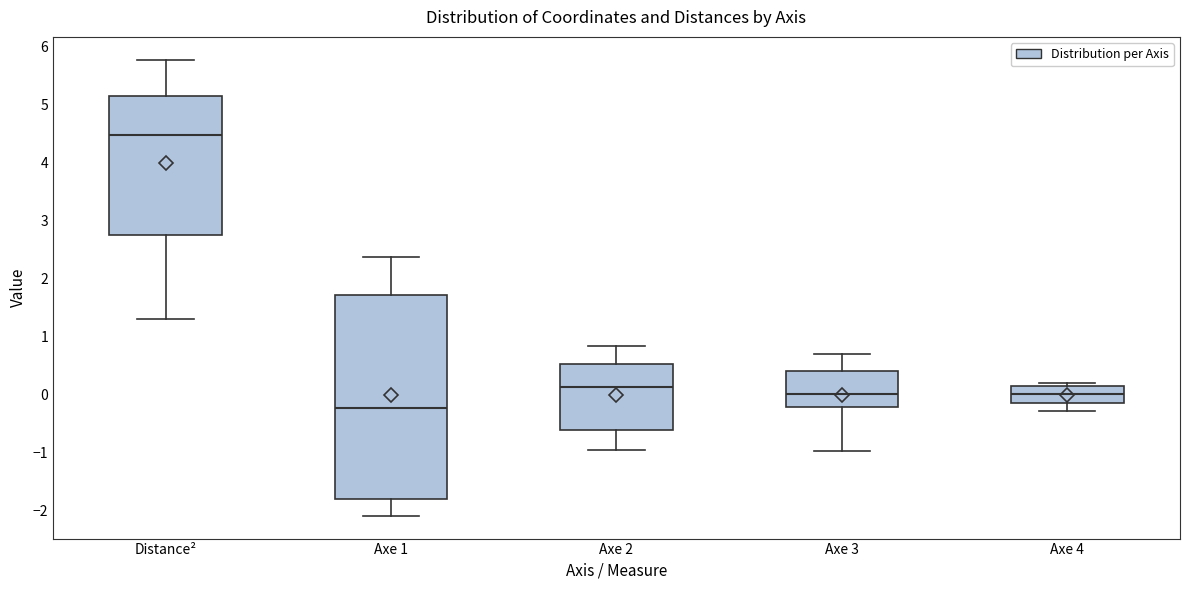

Reading left to right, read every box against the y-axis: the position of its median line, the range the box covers, and the ends of its whiskers. The values are not printed on the chart, so give them approximately, as read against the axis.

Distance²: median 4.5, box 2.8 to 5.1, whiskers 1.3 to 5.8
Axe 1: median -0.2, box -1.8 to 1.7, whiskers -2.1 to 2.4
Axe 2: median 0.1, box -0.6 to 0.5, whiskers -0.9 to 0.8
Axe 3: median 0.0, box -0.2 to 0.4, whiskers -1.0 to 0.7
Axe 4: median 0.0, box -0.1 to 0.2, whiskers -0.3 to 0.2 (just above the box's upper edge)